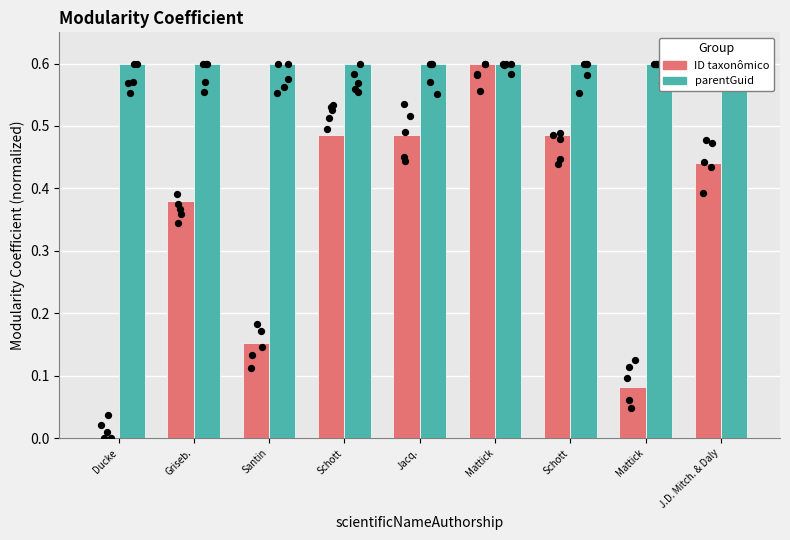

Which series has the largest total across all categories?

parentGuid